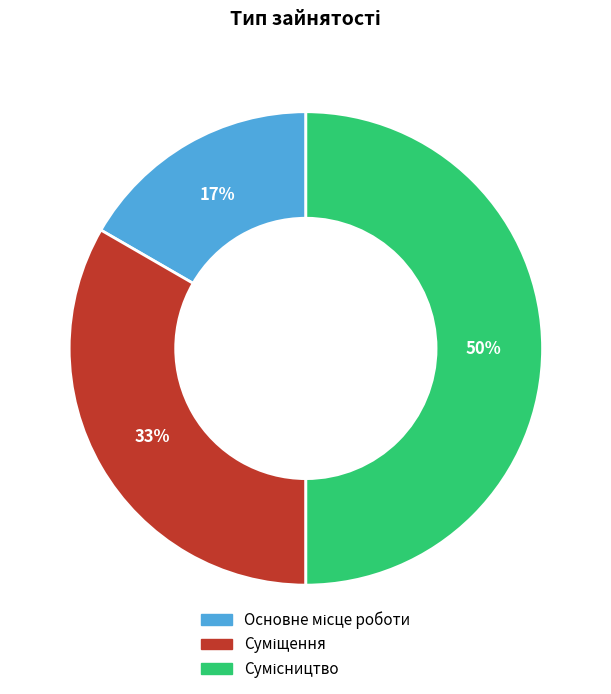

To the nearest percent, what is the average slice percentage?

33%